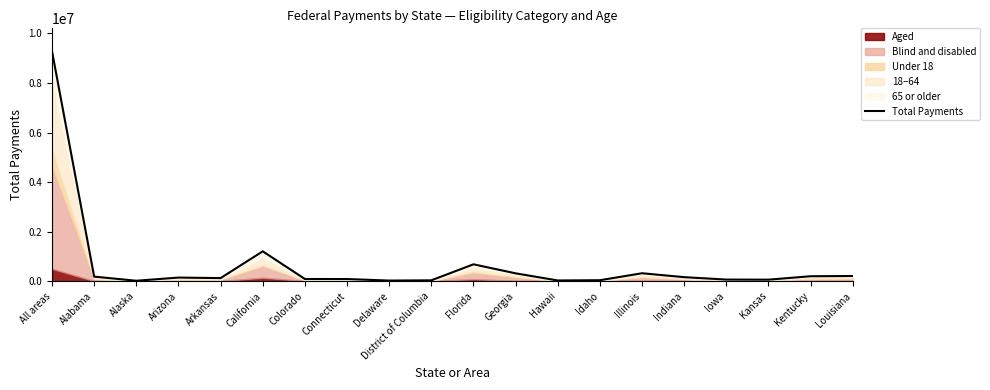

Where does the data first go above 142183?

All areas